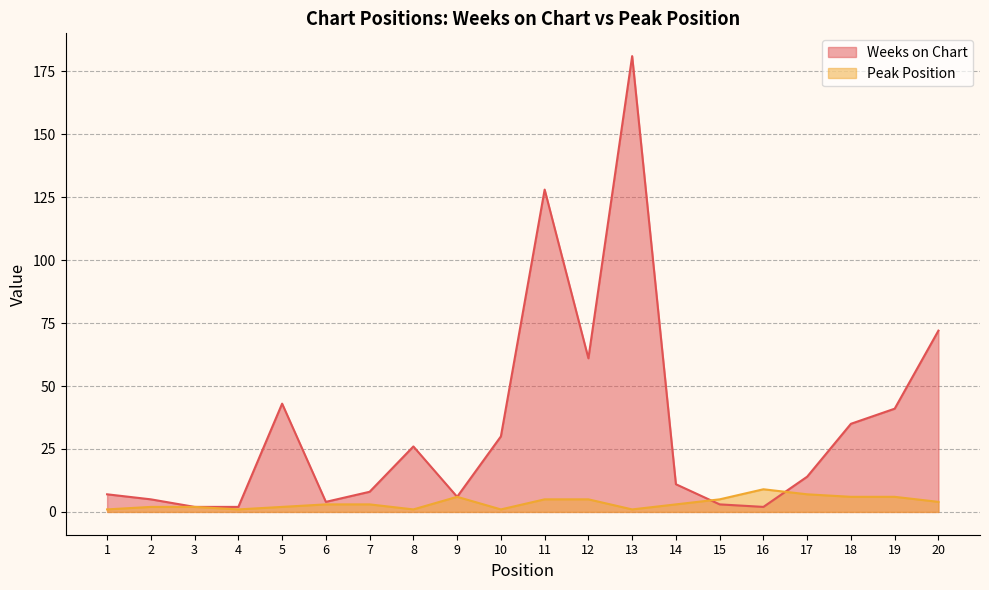

What is the difference between the maximum and minimum values in the Weeks on Chart series?

179